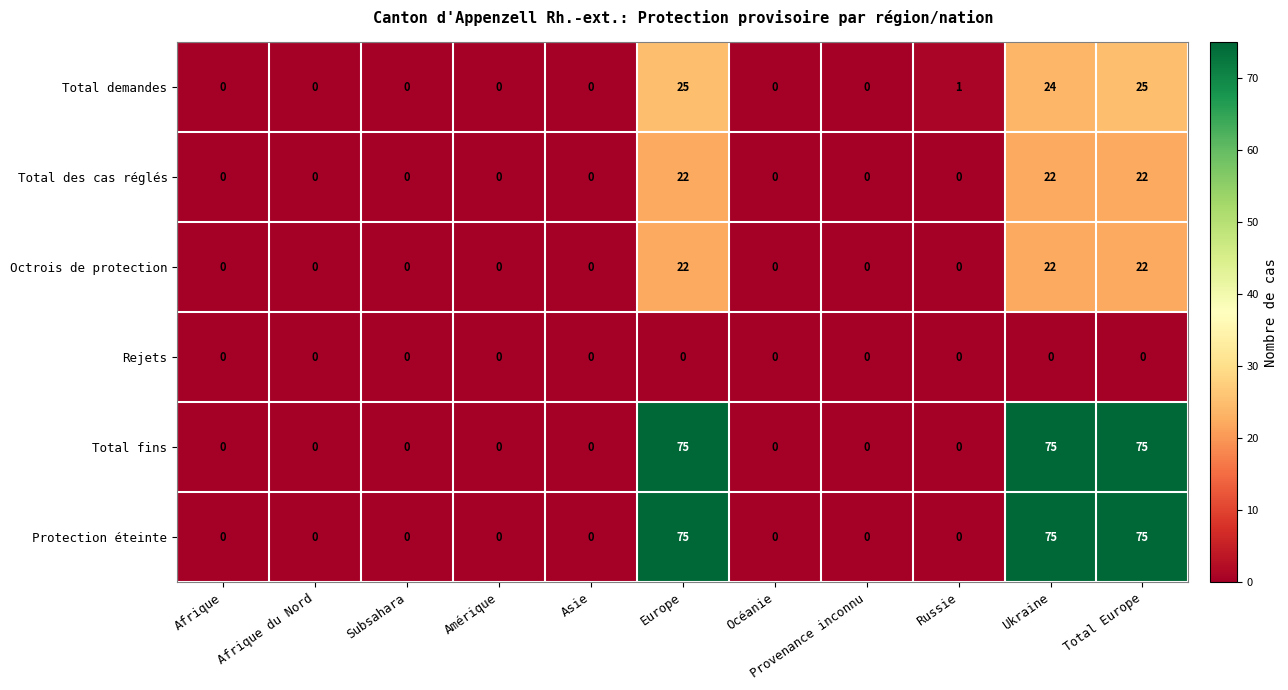

At how many categories does at least one series exceed 58?

3